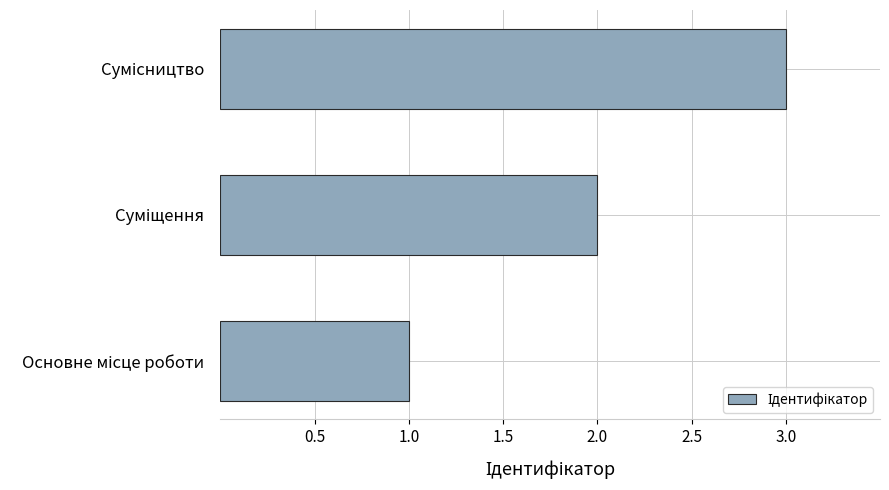

What is the sum of all values?

6